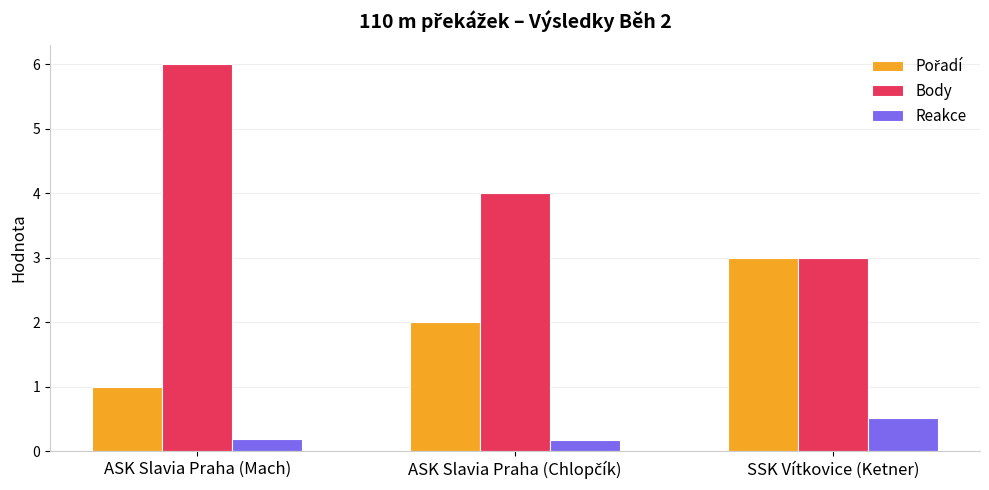

What is the sum of all Body values?

13.0